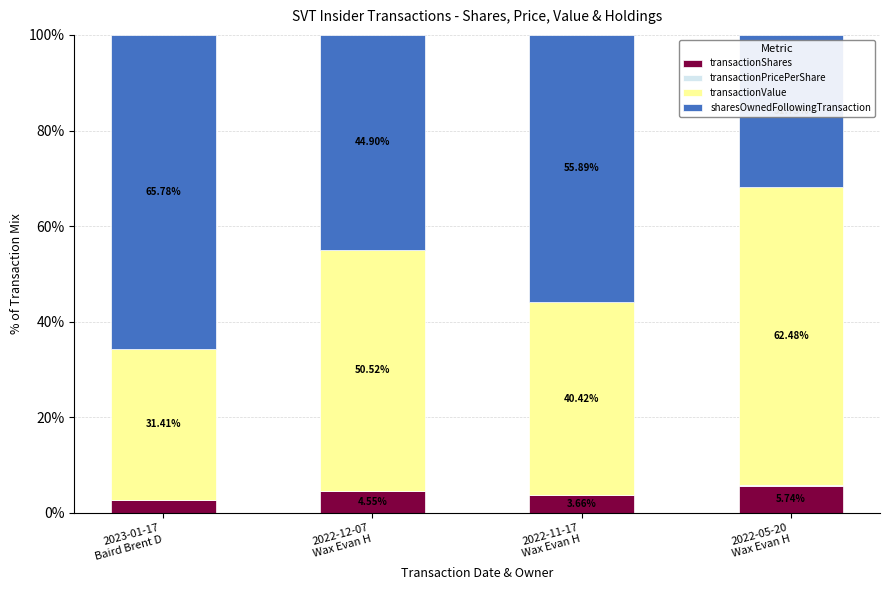

What is the sum of all transactionShares values?

16.8